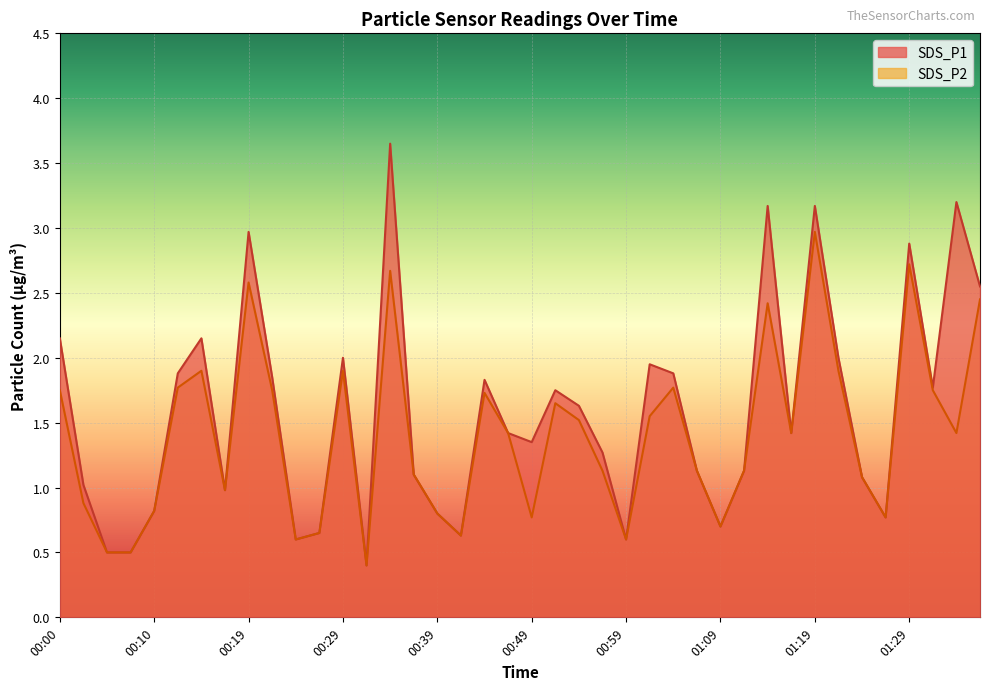

Rank the series at 00:00 from highest to lowest value.

SDS_P1, SDS_P2